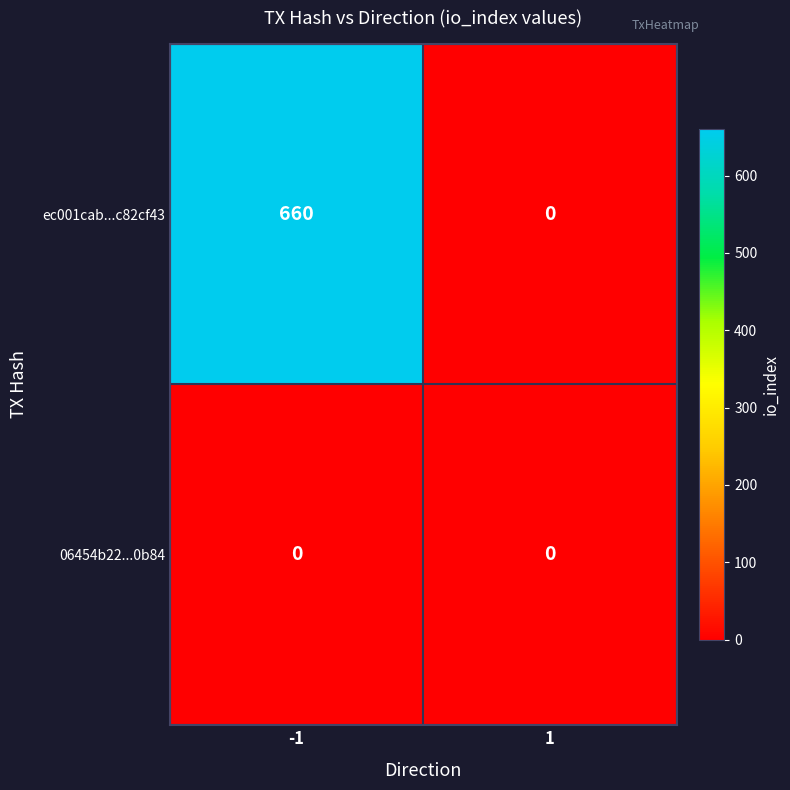

Reading right to left, what are all the values shown in this chart?

ec001cab...c82cf43: 0	660
06454b22...0b84: 0	0